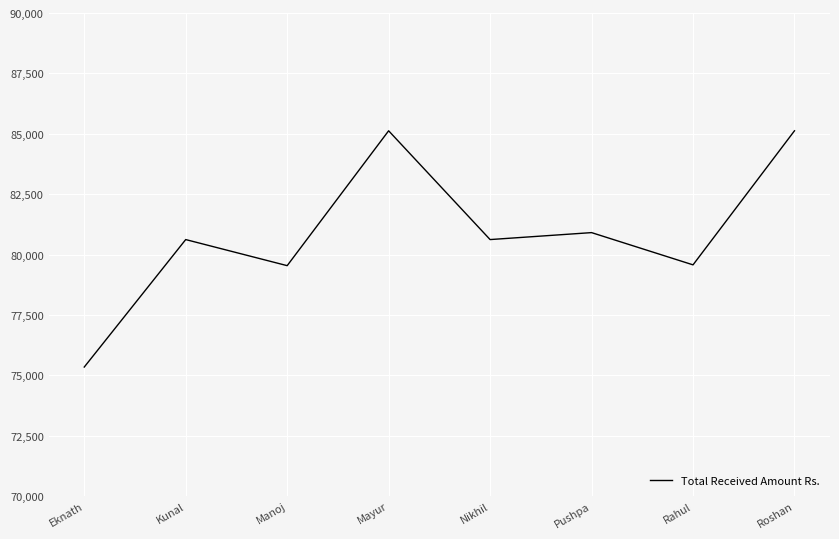

Where is the first local minimum?

Manoj